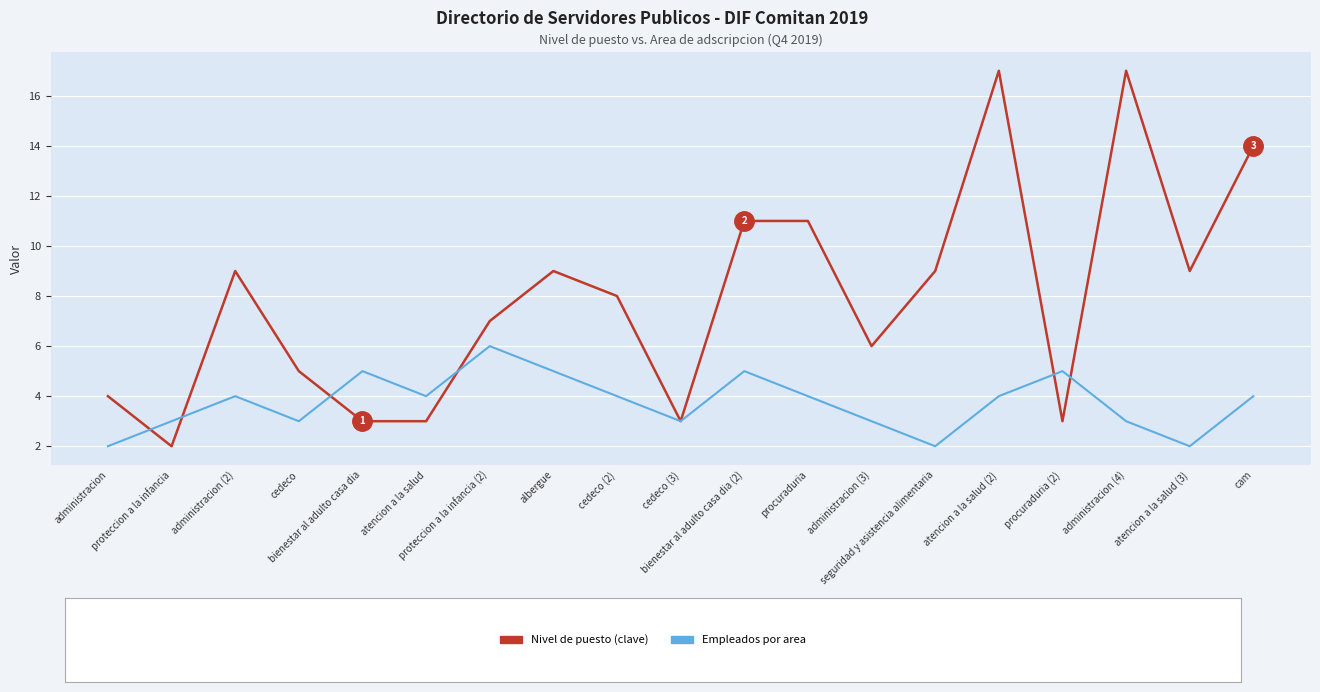

What is the maximum value shown in the chart?

17